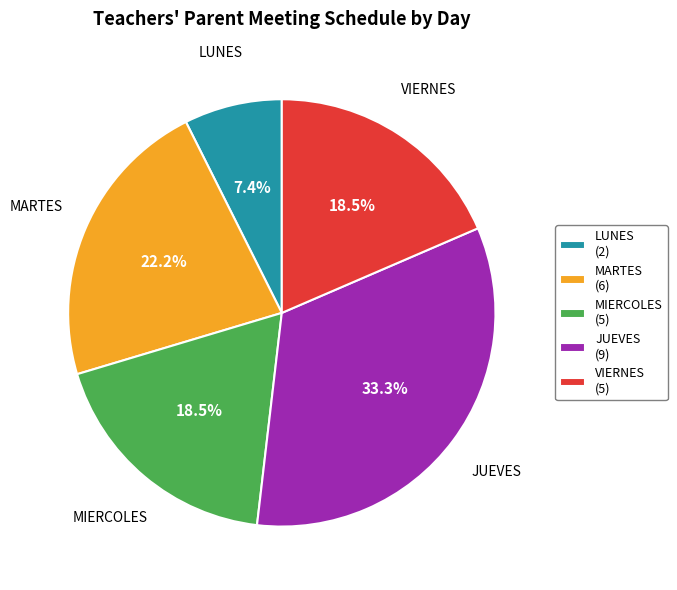

What is the largest slice in the pie chart?

JUEVES